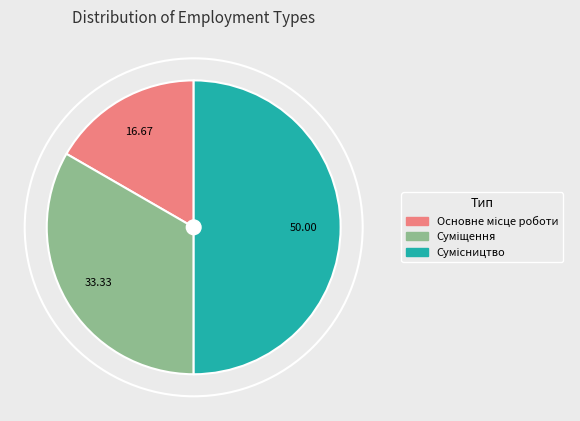

Count the number of slices in the pie.

3